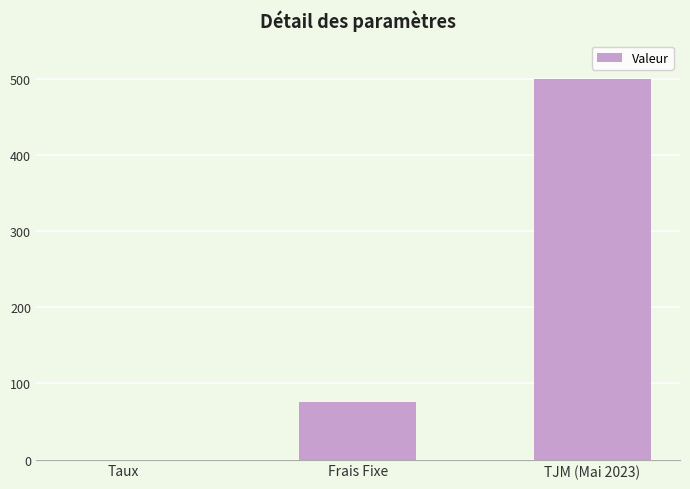

At which label is the value closest to 250?

Frais Fixe